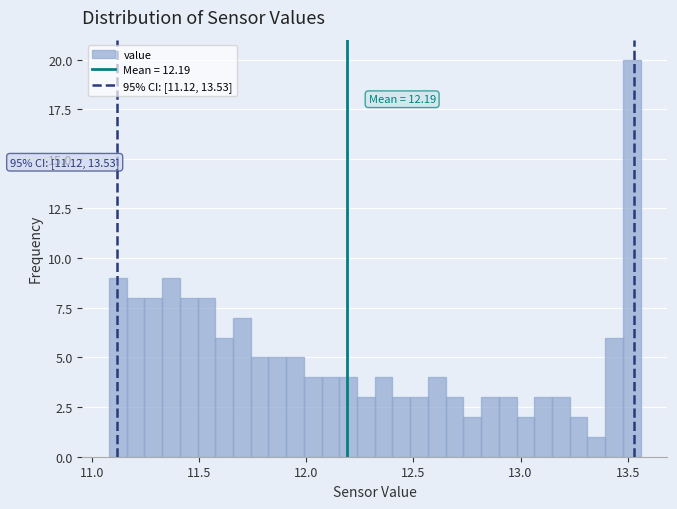

Around what value on the x-axis is the tallest bar? Give the approximate position of its centre, as read against the axis.

13.50